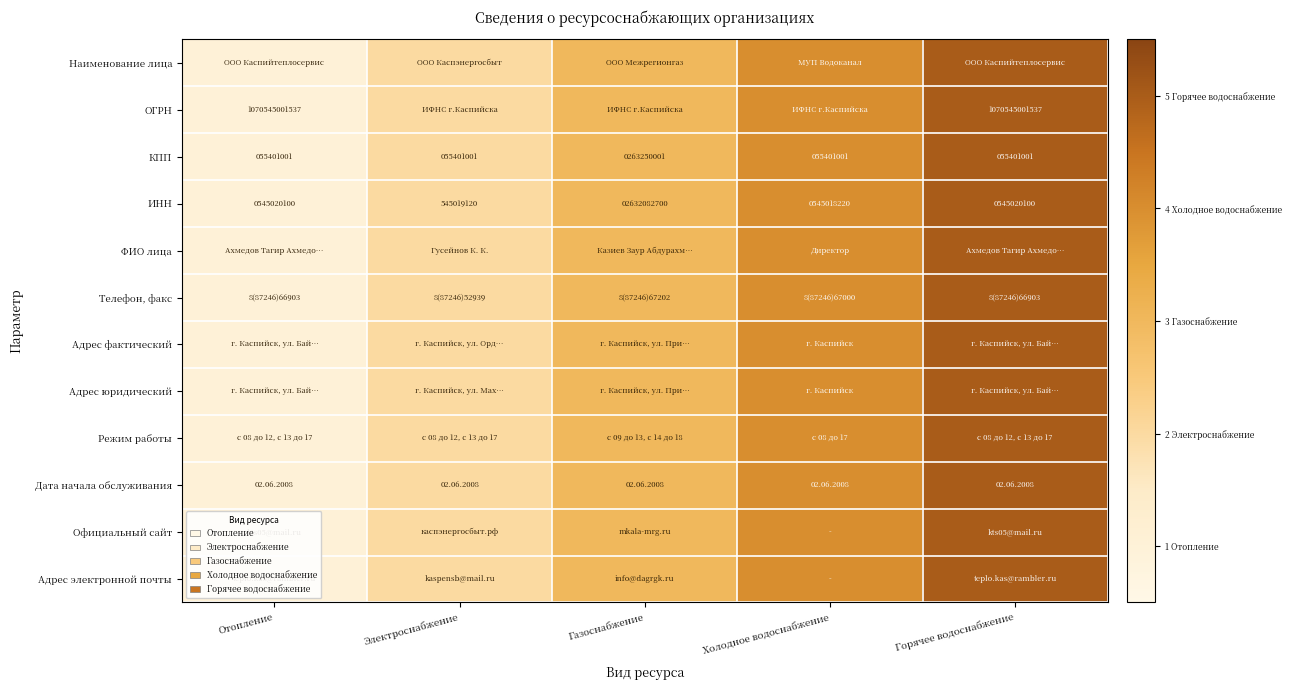

What is the difference between the second highest and minimum values in the ИНН series?

1880